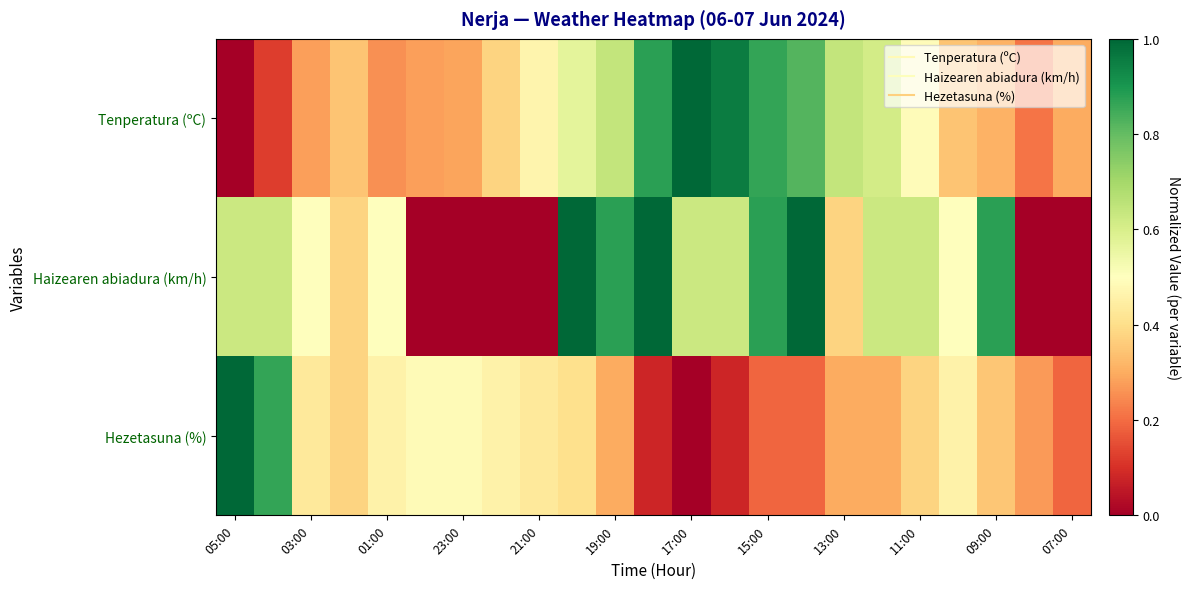

At which category is the sum across all series the highest?

15